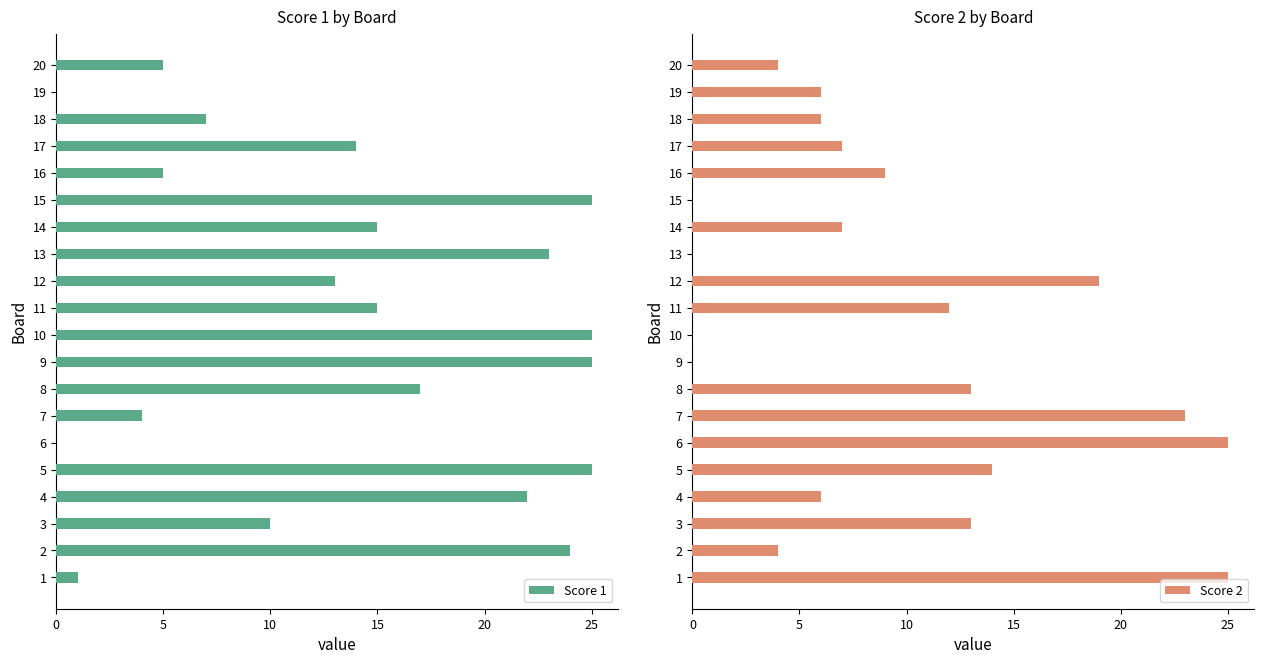

What is the maximum value for Score 2?

25